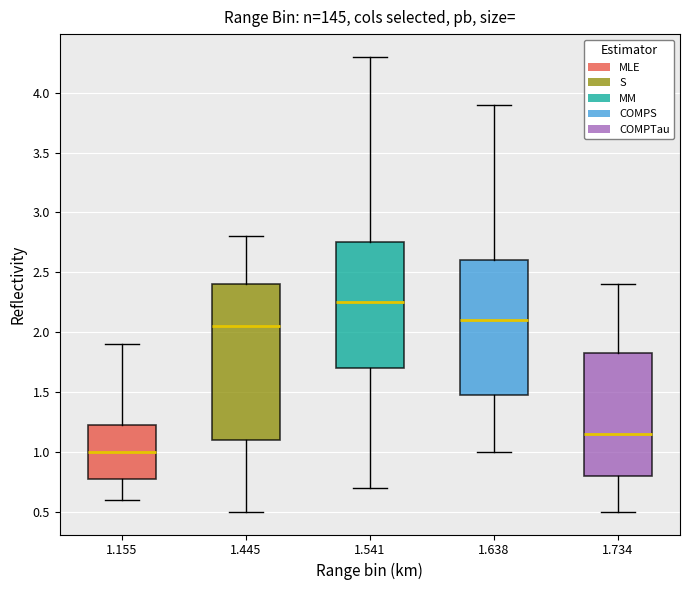

Which box's median line is the highest?

1.541